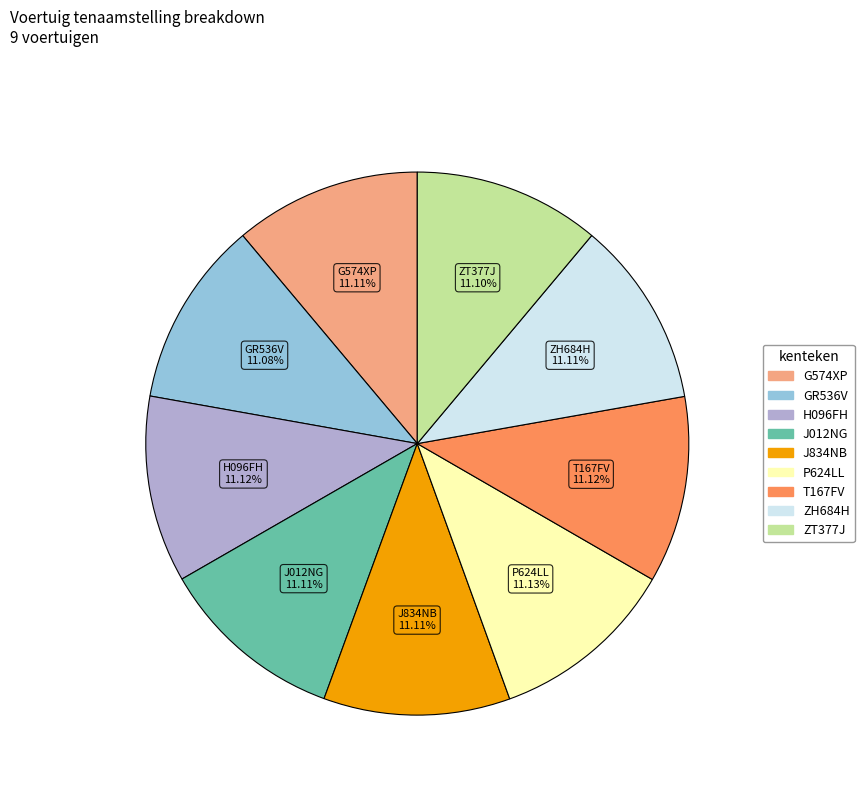

How many slices are in this pie chart?

9